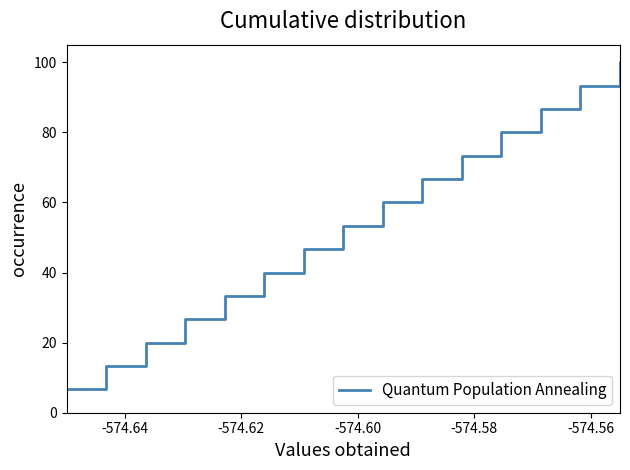

Does the chart have visible grid lines?

No